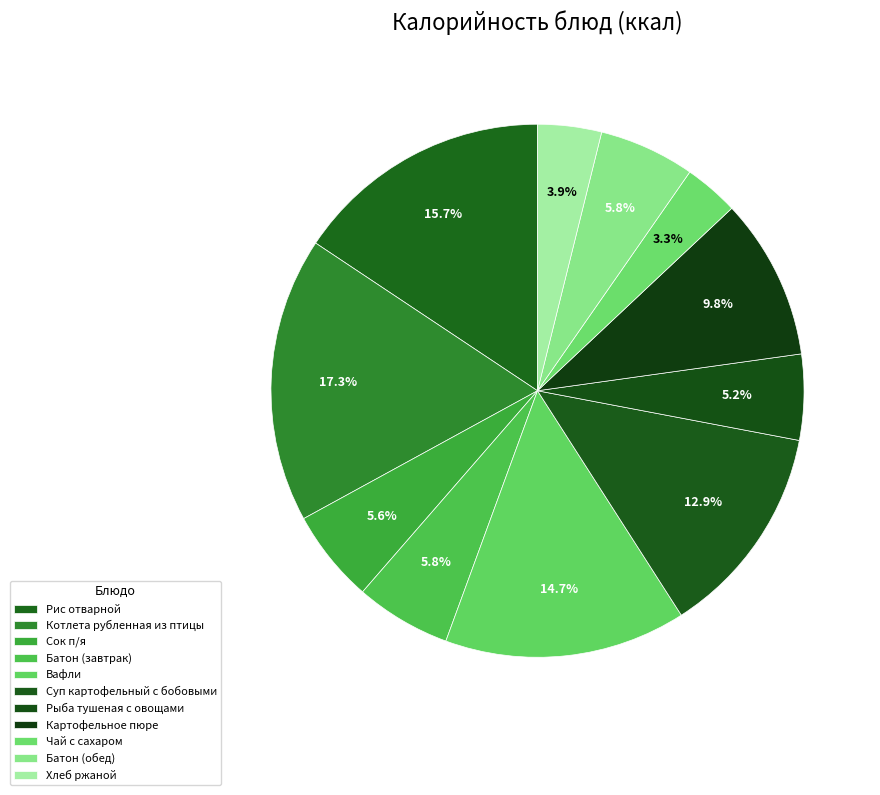

True or false: Котлета рубленная из птицы accounts for 3% of the total.

False